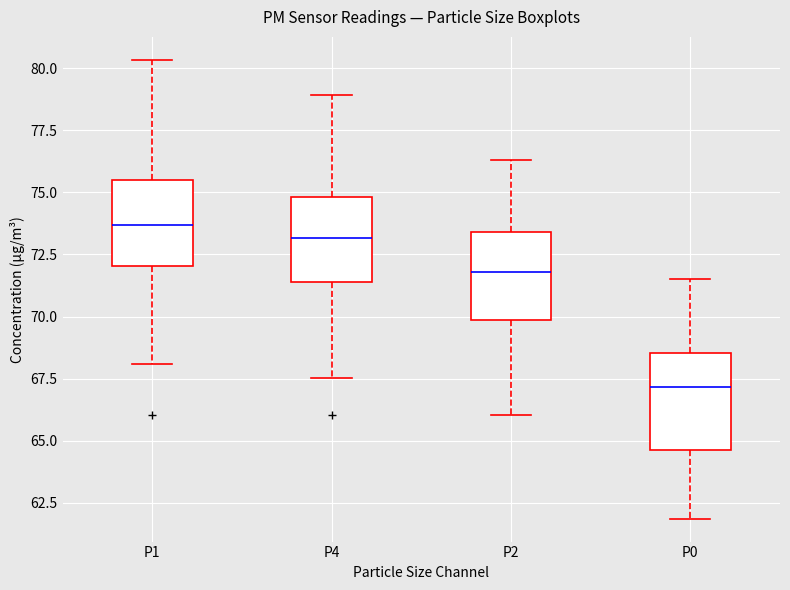

Reading left to right, read every box against the y-axis: the position of its median line, the range the box covers, and the ends of its whiskers. The values are not printed on the chart, so give them approximately, as read against the axis.

P1: median 73.5, box 72.0 to 75.5, whiskers 68.0 to 80.5
P4: median 73.0, box 71.5 to 75.0, whiskers 67.5 to 79.0
P2: median 72.0, box 70.0 to 73.5, whiskers 66.0 to 76.5
P0: median 67.0, box 64.5 to 68.5, whiskers 62.0 to 71.5